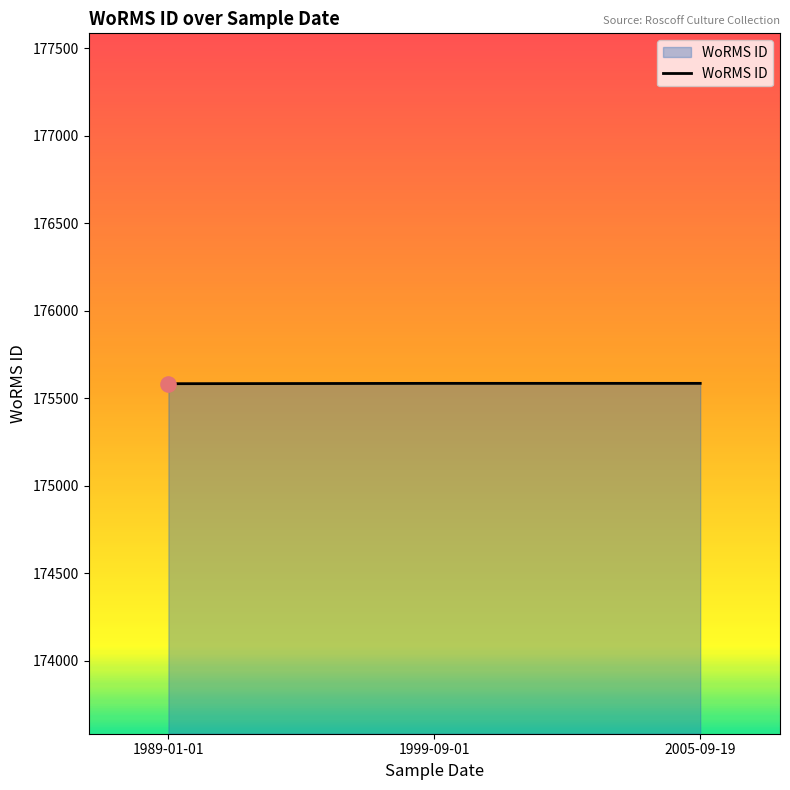

What is the ratio of the value at 2005-09-19 to the value at 1999-09-01?

1.0